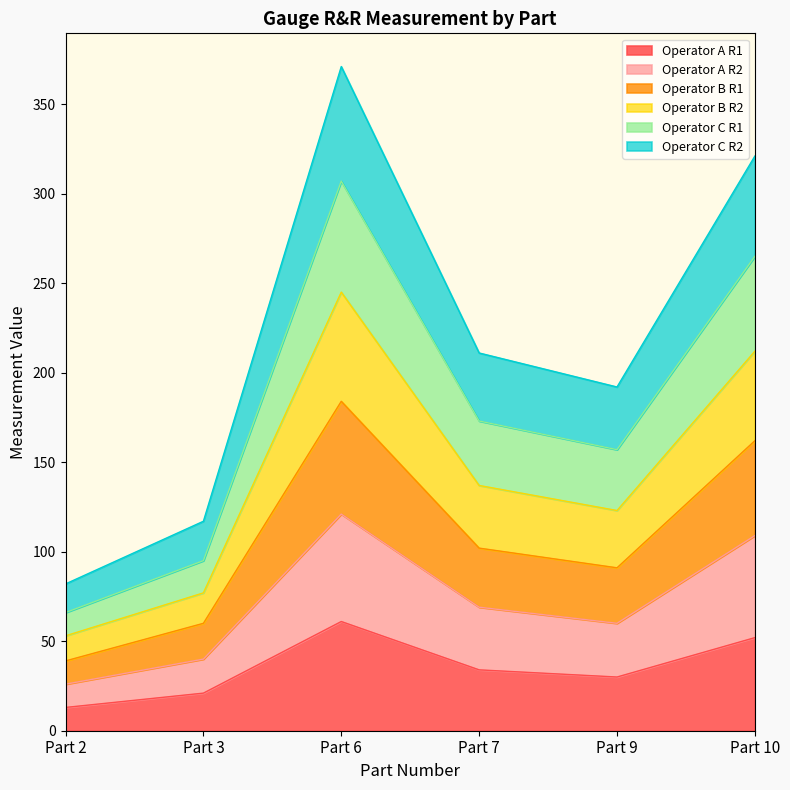

At which category does the chart reach its peak across all series?

Part 6